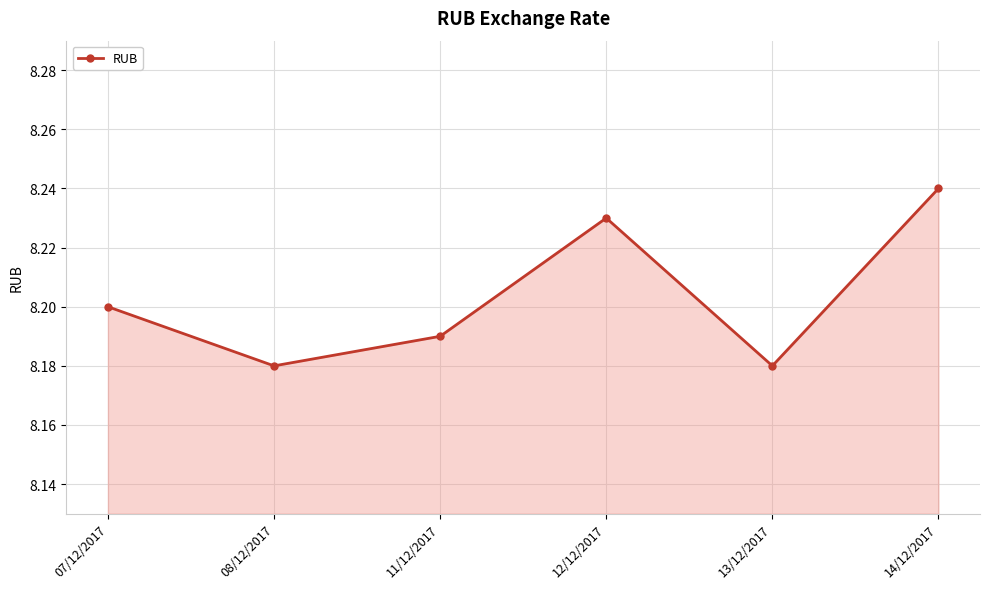

What is the difference between the maximum and minimum values?

0.1